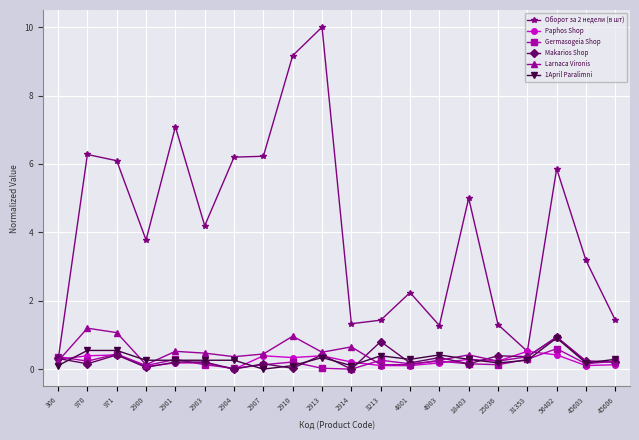

What is the spread (max minus min) of values at 31353?

0.3